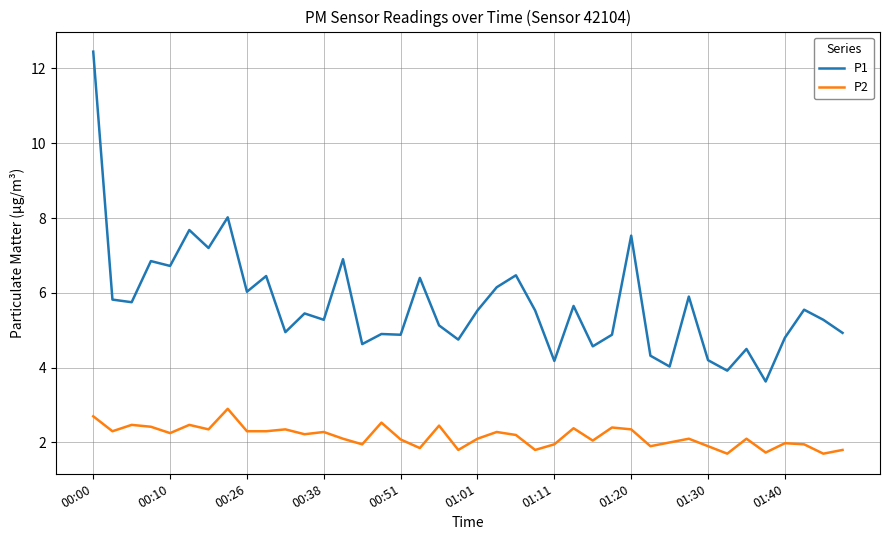

What is the lowest value of the P1 series?

3.6